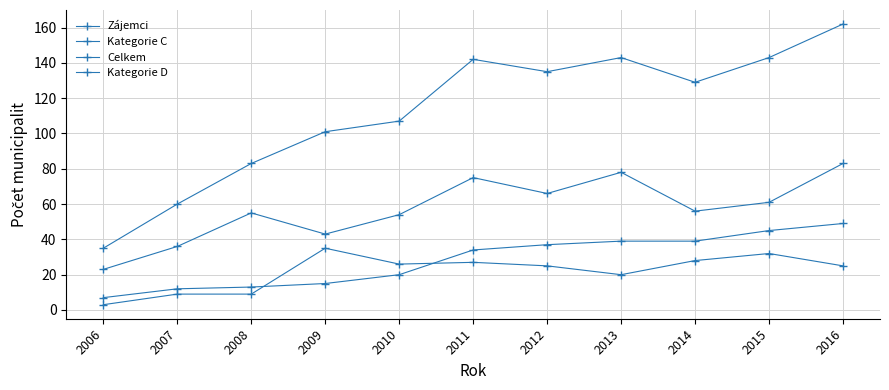

How many lines are shown in the chart?

4